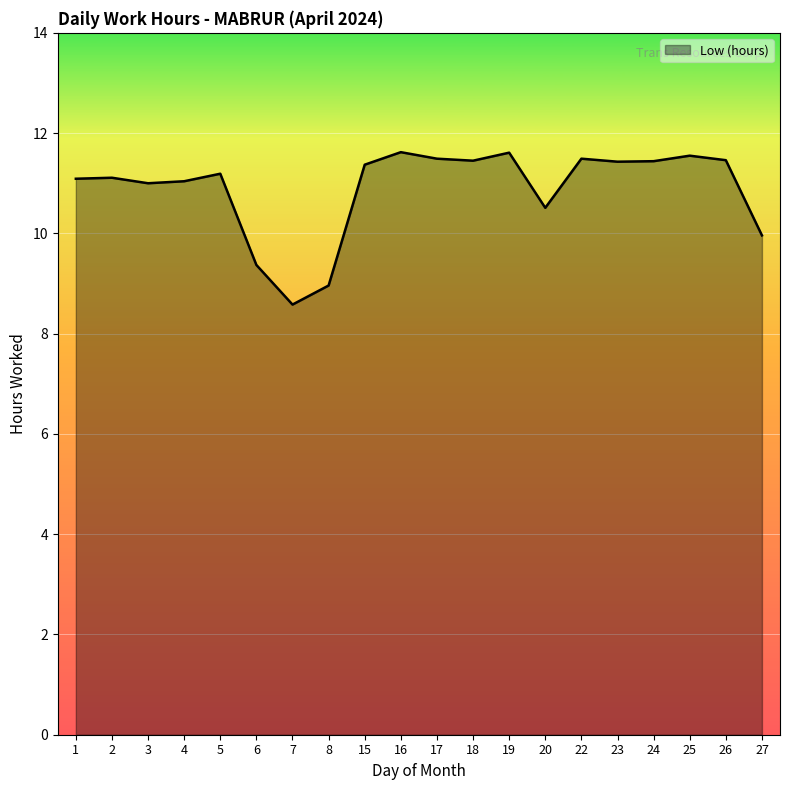

True or false: the data shows 11.4 at 23.

True